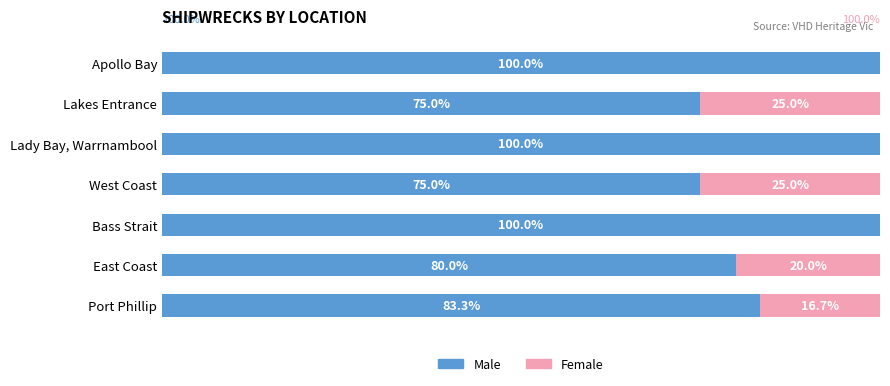

Where is Male nearest to the value 87?

Port Phillip